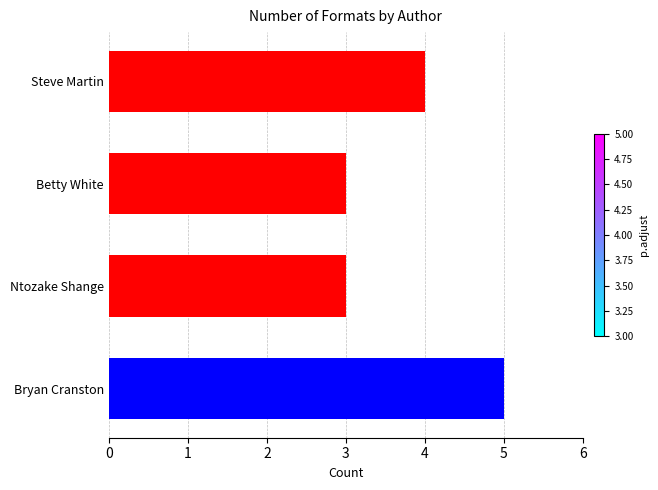

At which label is the value closest to 4?

Steve Martin